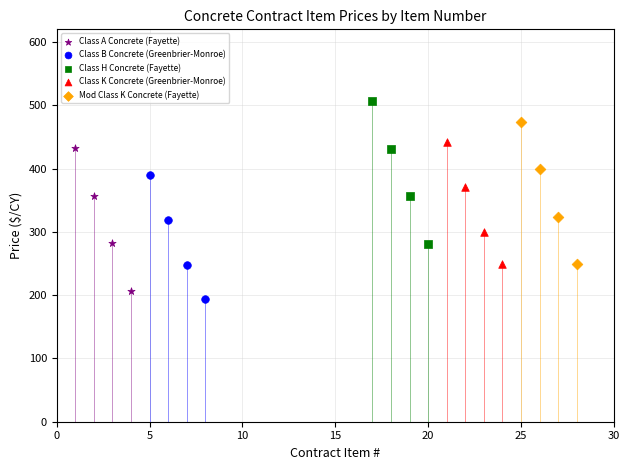

Which series contains the highest Y value?

Class H Concrete (Fayette)